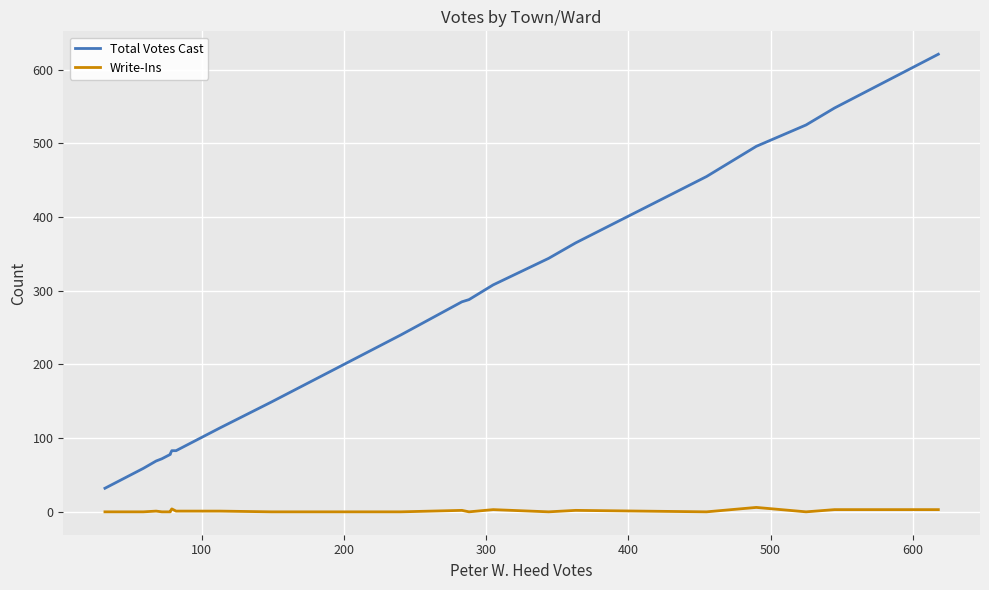

What is the label of the 26th point from the right?

100